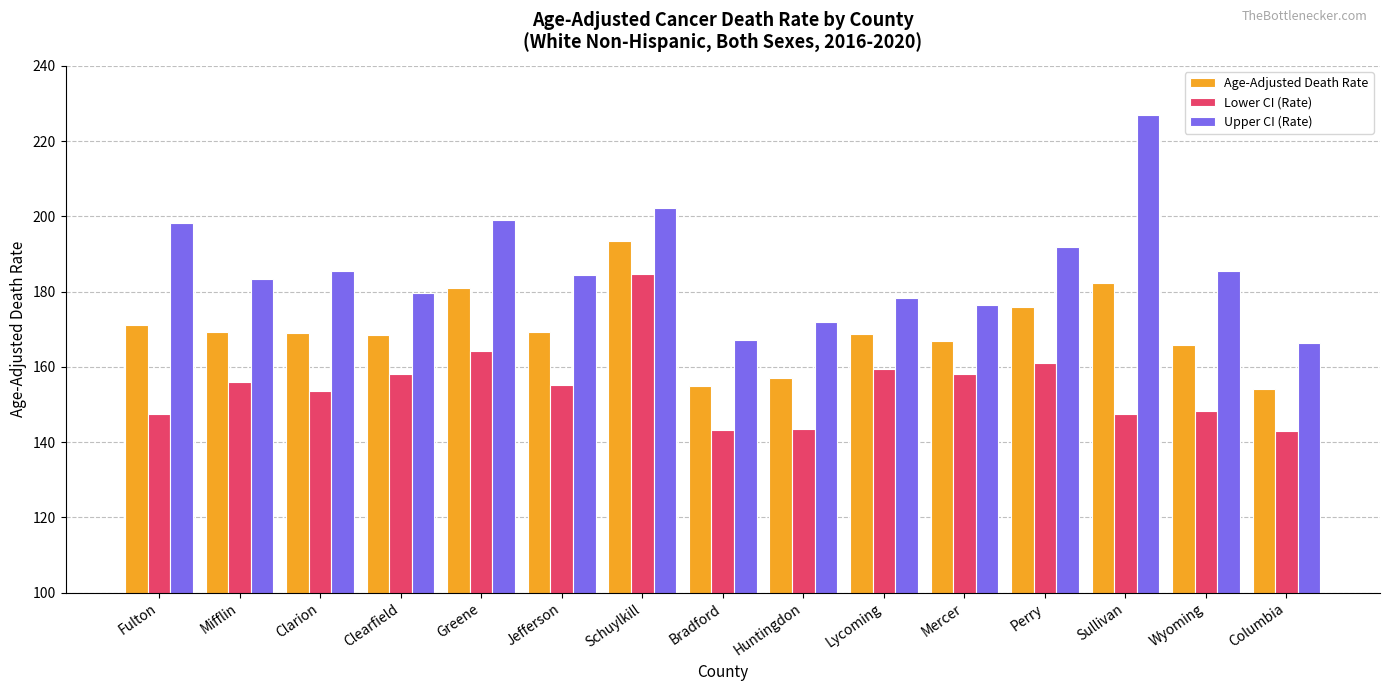

Rank the series by their maximum value, from lowest to highest.

Lower CI (Rate), Age-Adjusted Death Rate, Upper CI (Rate)